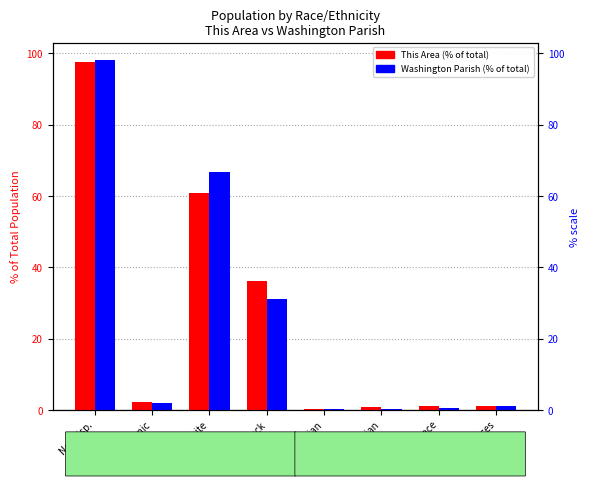

Which label corresponds to the largest value in the chart?

Not Hisp.